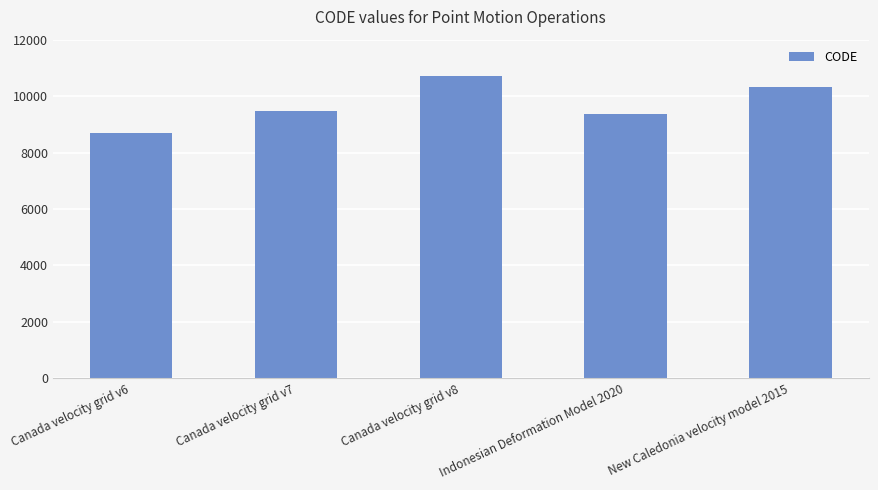

Rank the categories by value from lowest to highest.

Canada velocity grid v6, Indonesian Deformation Model 2020, Canada velocity grid v7, New Caledonia velocity model 2015, Canada velocity grid v8